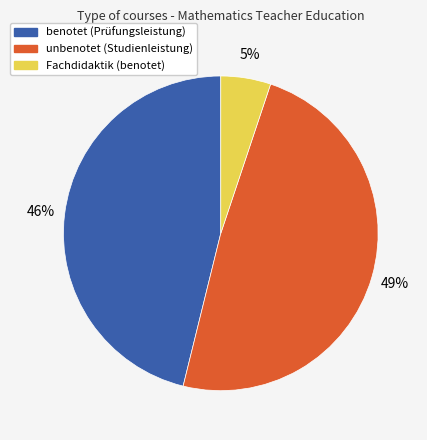

Count the number of slices in the pie.

3